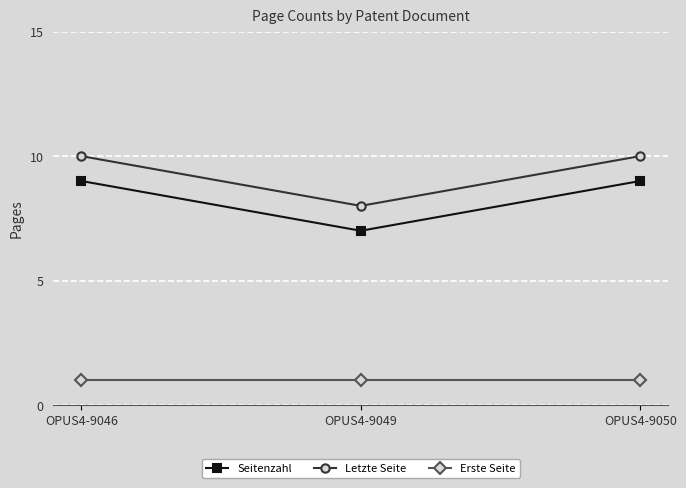

The value of Seitenzahl at OPUS4-9046 is 12. True or false?

False